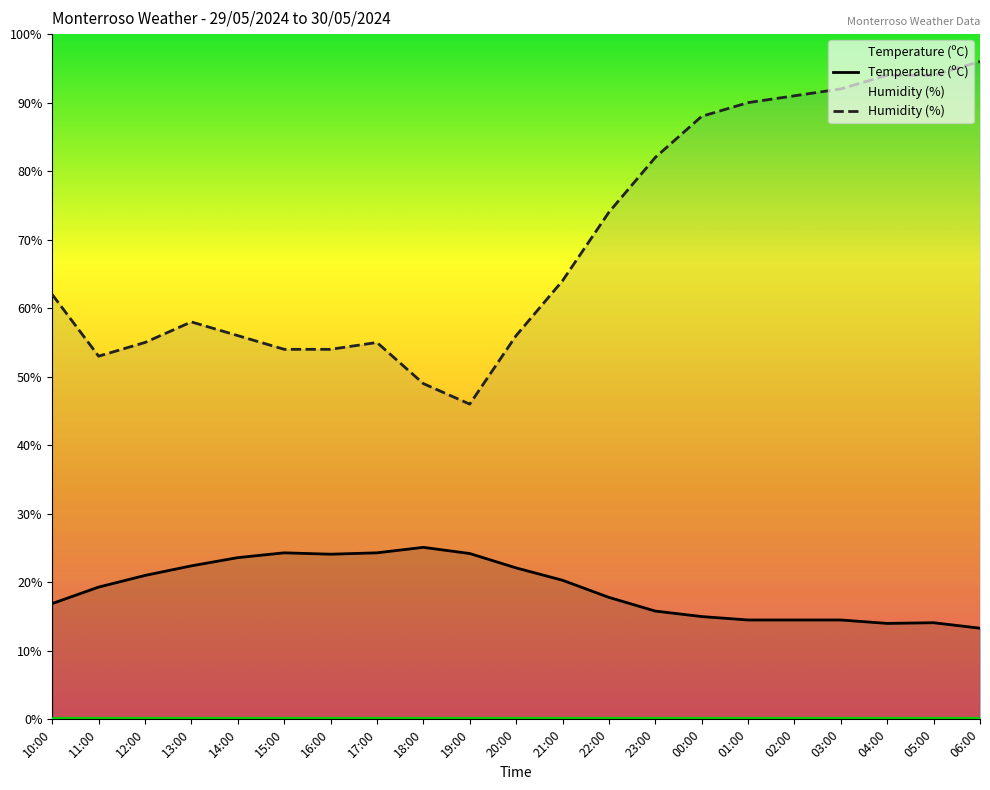

List the series in order of their peak value, highest first.

Humidity (%), Temperature (ºC)